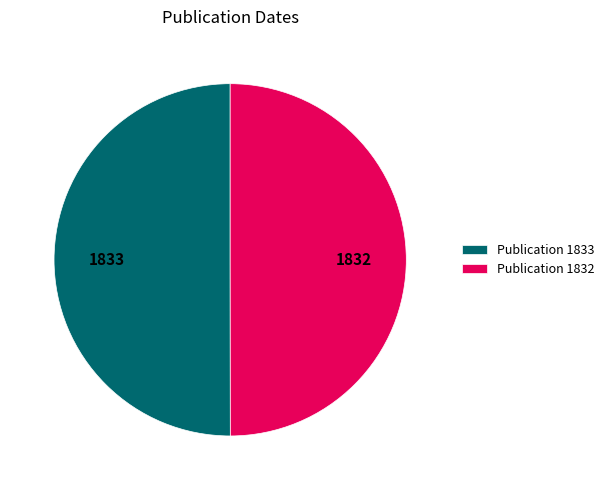

Is the sum of Publication 1833 and Publication 1832 greater than half?

Yes